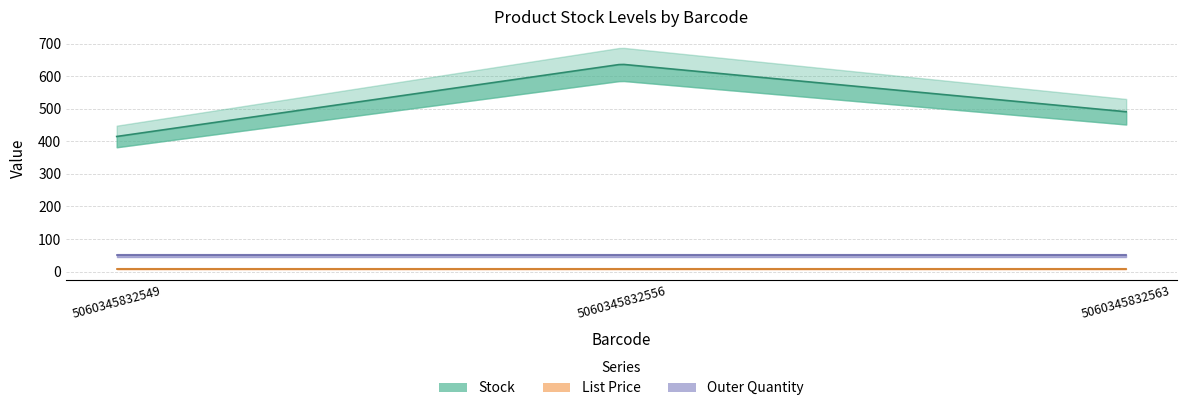

How many lines are shown in the chart?

3